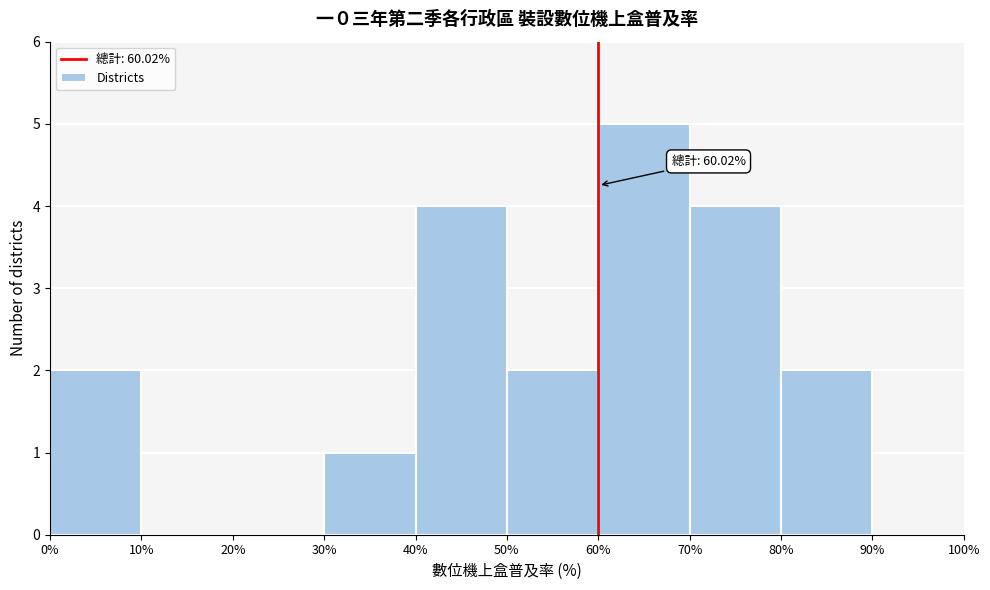

Which range on the x-axis has the tallest bar?

60% to 70%